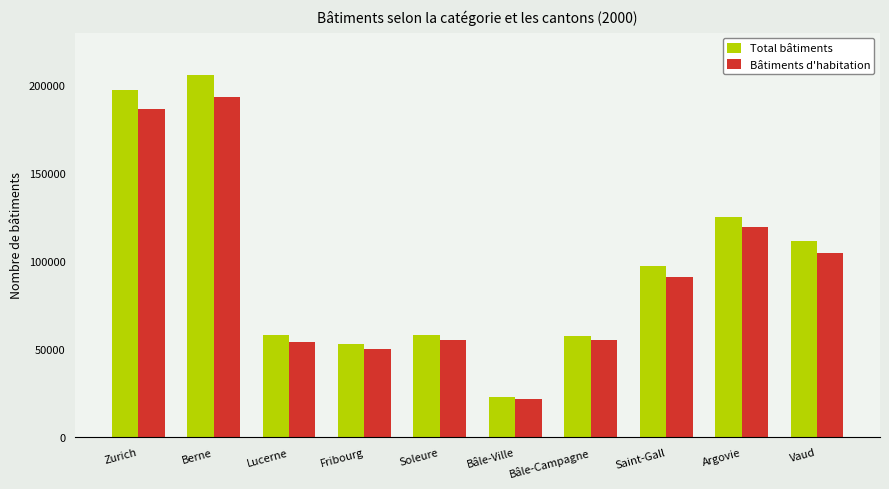

What is the lowest value of the Bâtiments d'habitation series?

21539